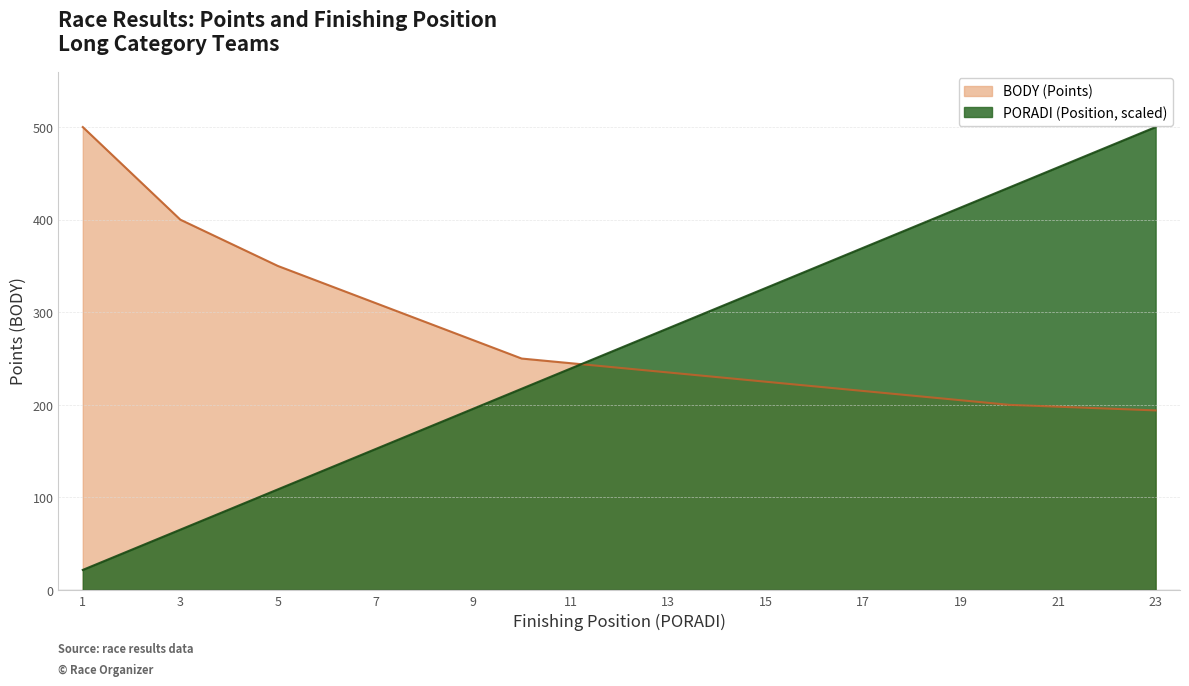

What is the value of the BODY point at the 7th from the left?

310.0